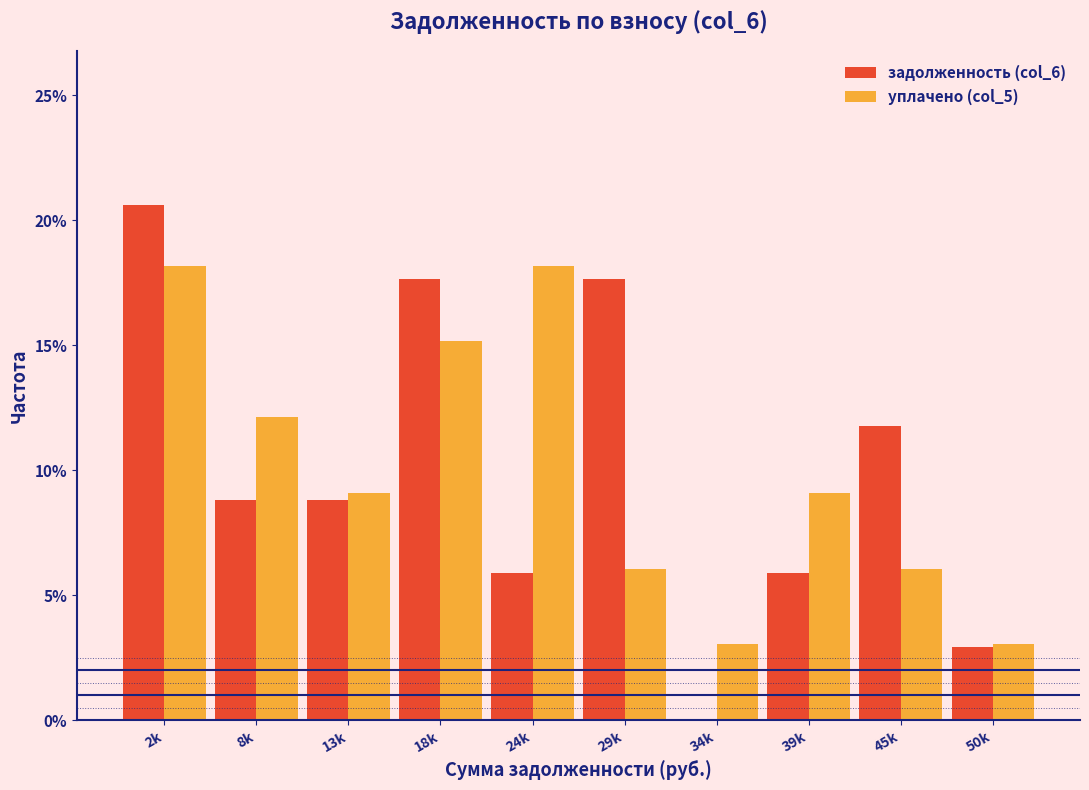

Reading left to right, list all the values displayed in this chart.

задолженность (col_6): 2k=20.6	8k=8.8	13k=8.8	18k=17.6	24k=5.9	29k=17.6	34k=0.0	39k=5.9	45k=11.8	50k=2.9
уплачено (col_5): 2k=18.2	8k=12.1	13k=9.1	18k=15.2	24k=18.2	29k=6.1	34k=3.0	39k=9.1	45k=6.1	50k=3.0